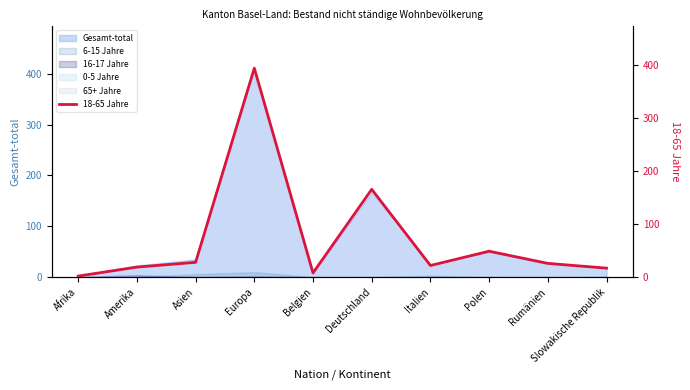

What position from the left is Slowakische Republik?

10